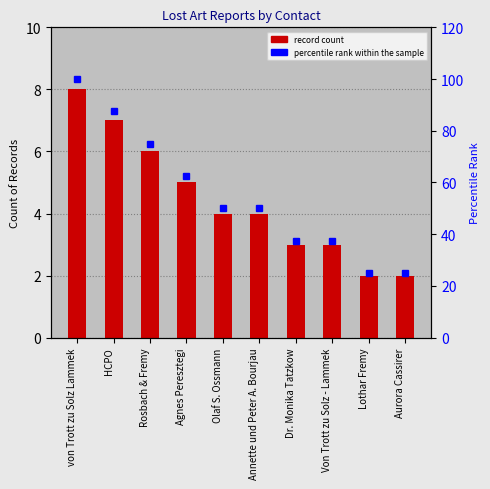

What is the sum of the Count values at von Trott zu Solz Lammek and HCPO?

15.0